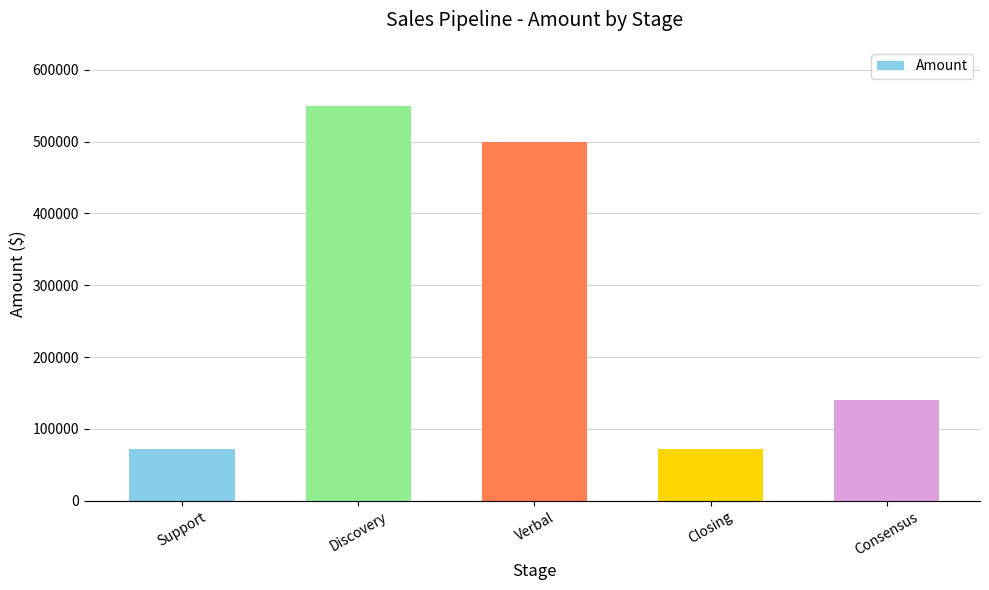

What is the label of the 2nd bar from the right?

Closing